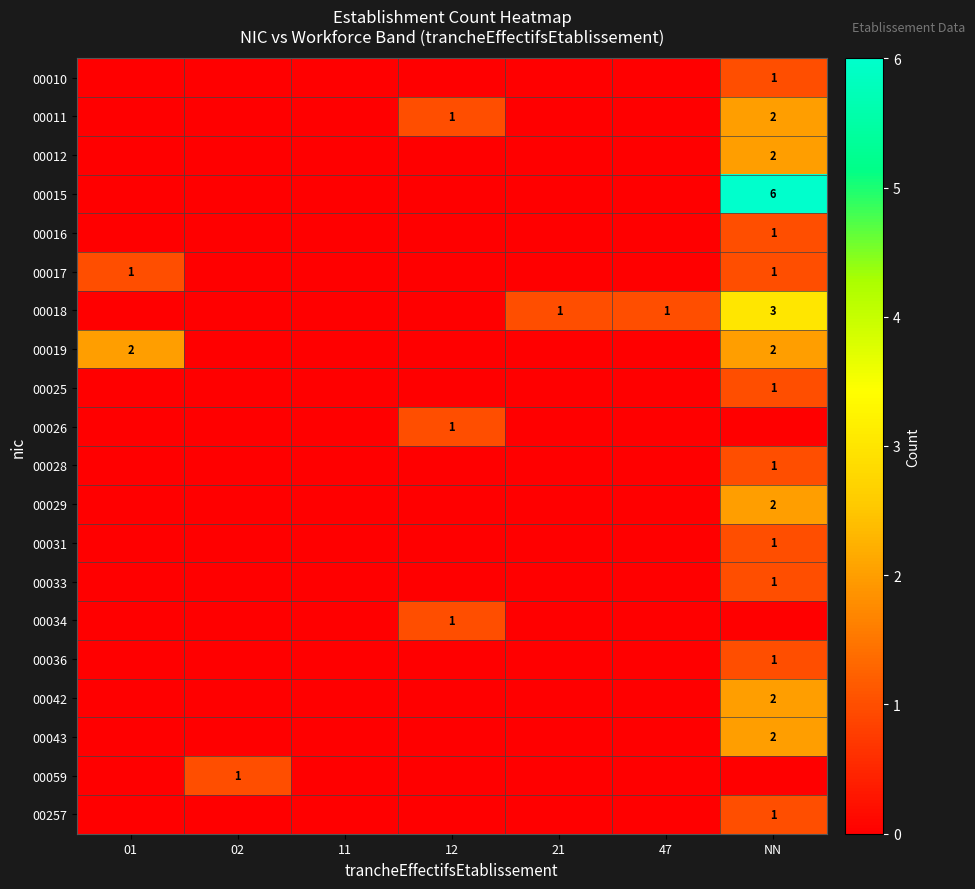

What is the total value across all series at 47?

1